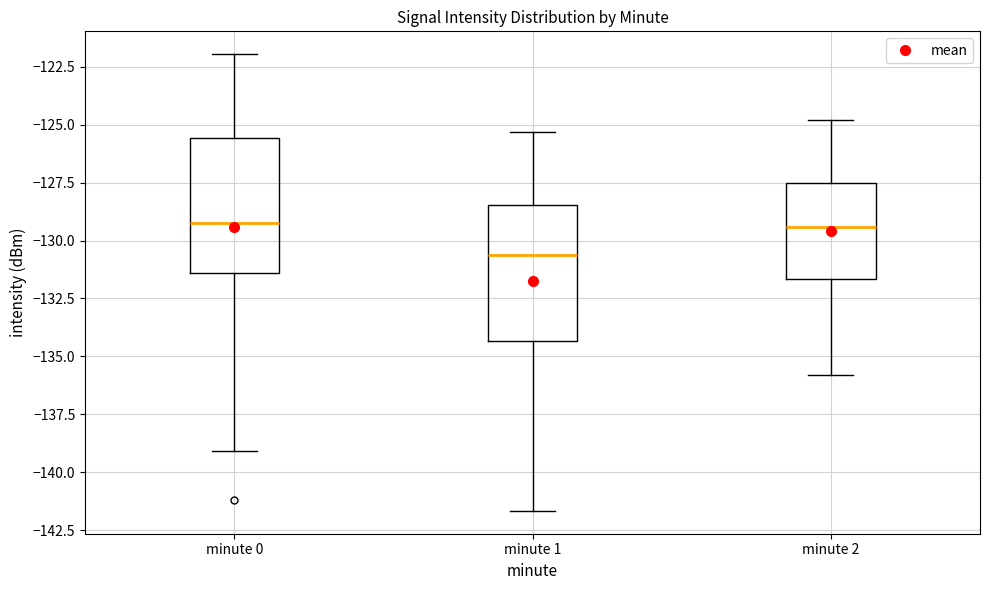

Where is the lower edge of the box for minute 0 on the y-axis? The values are not printed on the chart, so give them approximately, as read against the axis.

-131.5